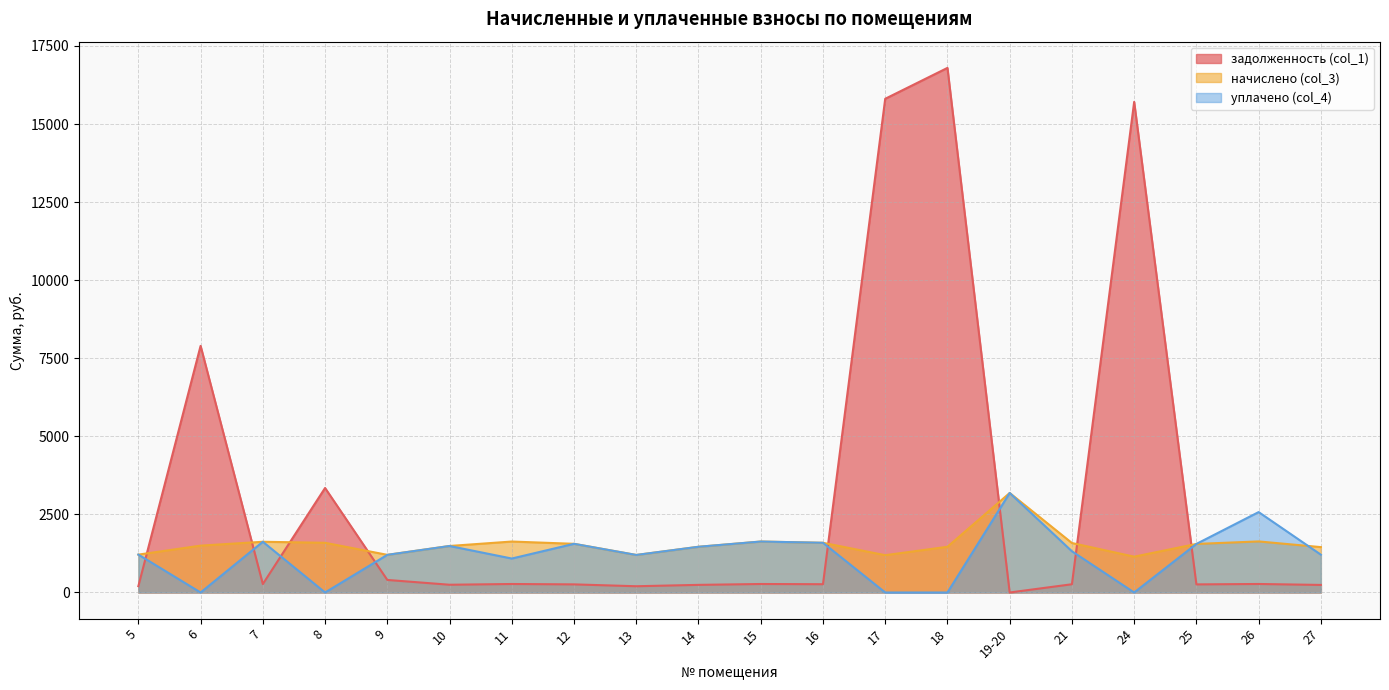

How many interior local valleys does the уплачено (col_4) series have?

5